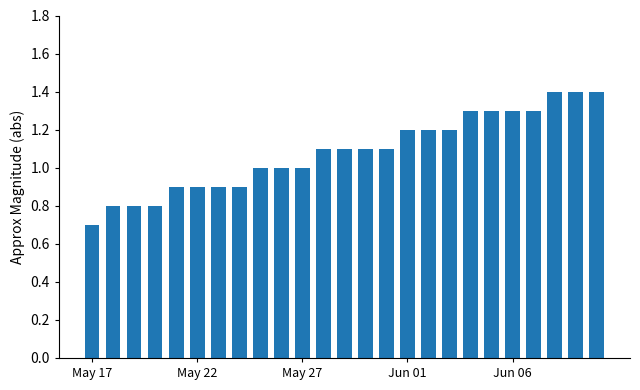

What is the greatest value displayed?

1.4